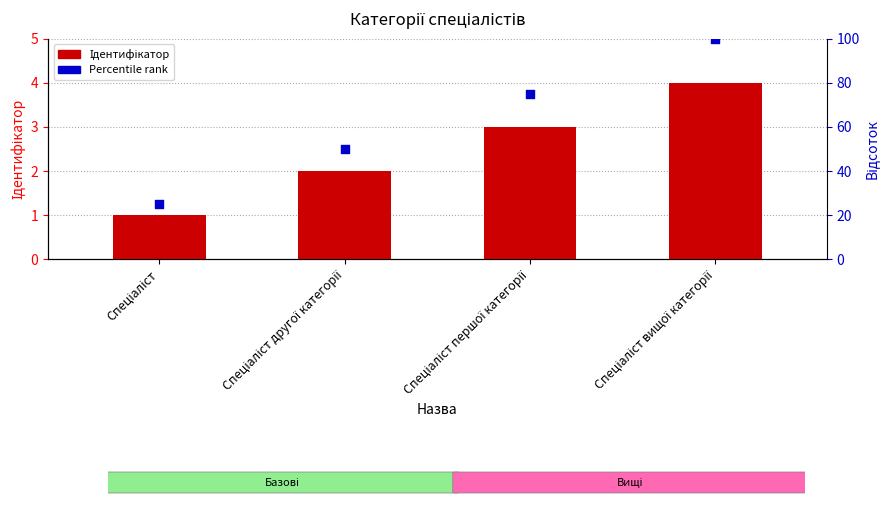

What are all the series names shown in the legend?

Ідентифікатор, Percentile rank